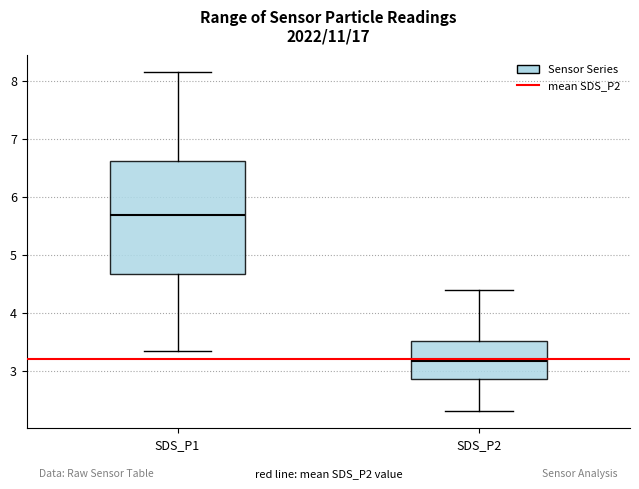

Which box has the lowest median line?

SDS_P2